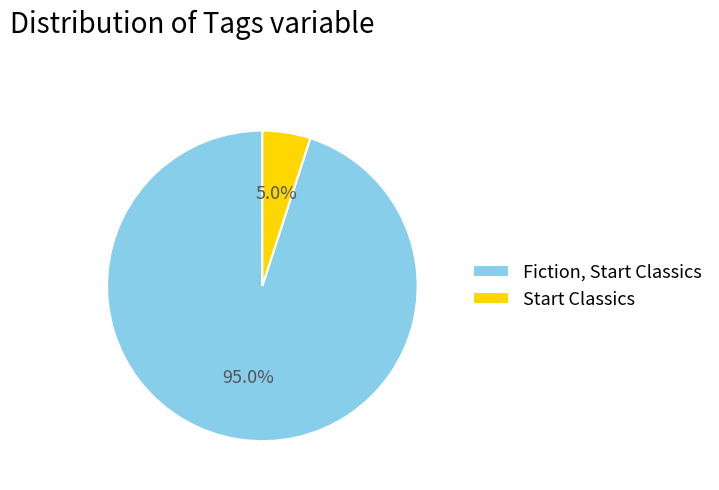

Rank the categories by value from highest to lowest.

Fiction, Start Classics, Start Classics